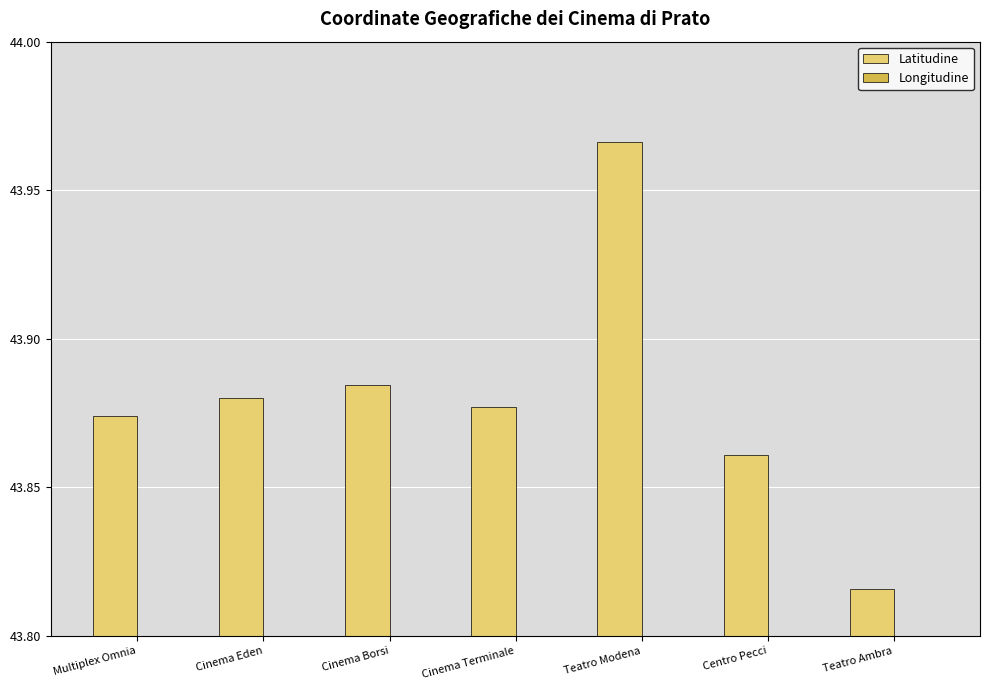

What is the label of the 2nd bar from the left?

Cinema Eden